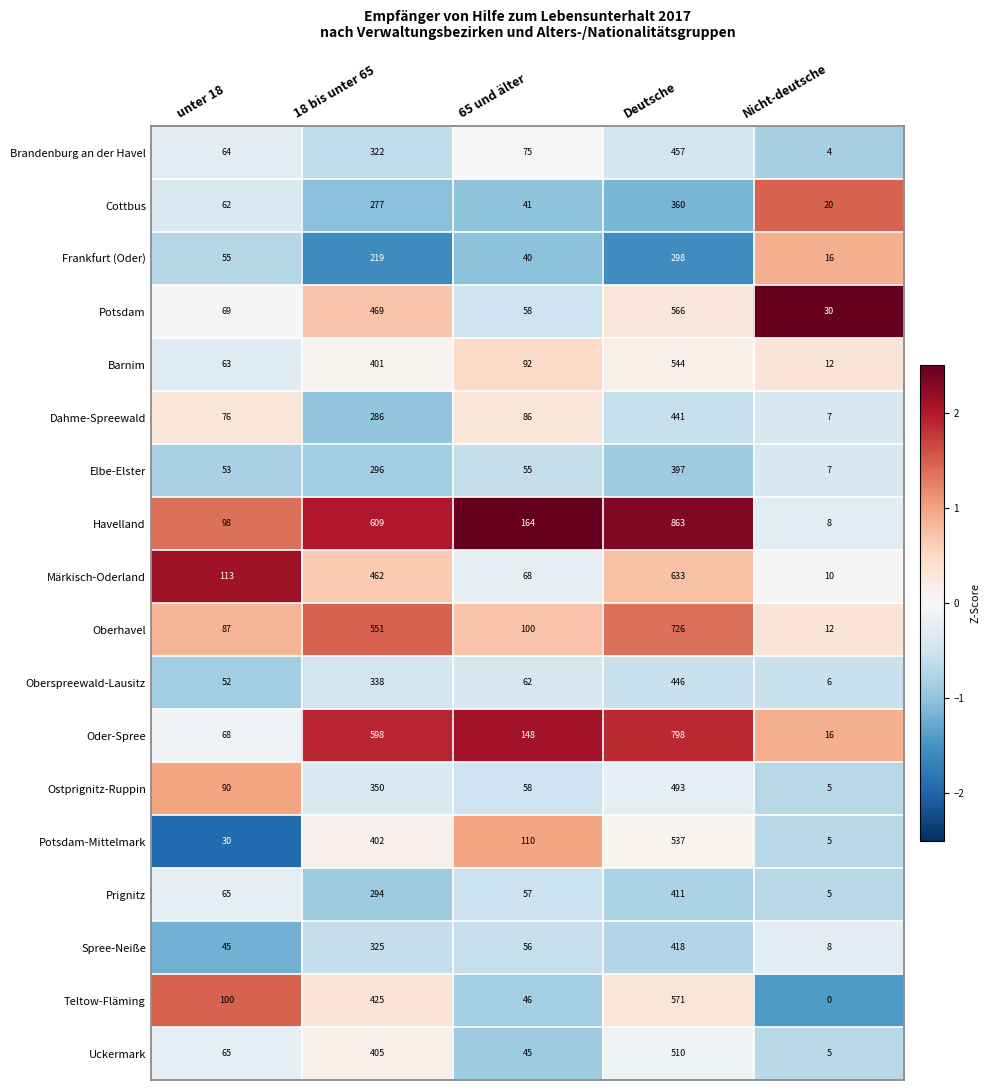

Which category has the highest value across all series?

Deutsche